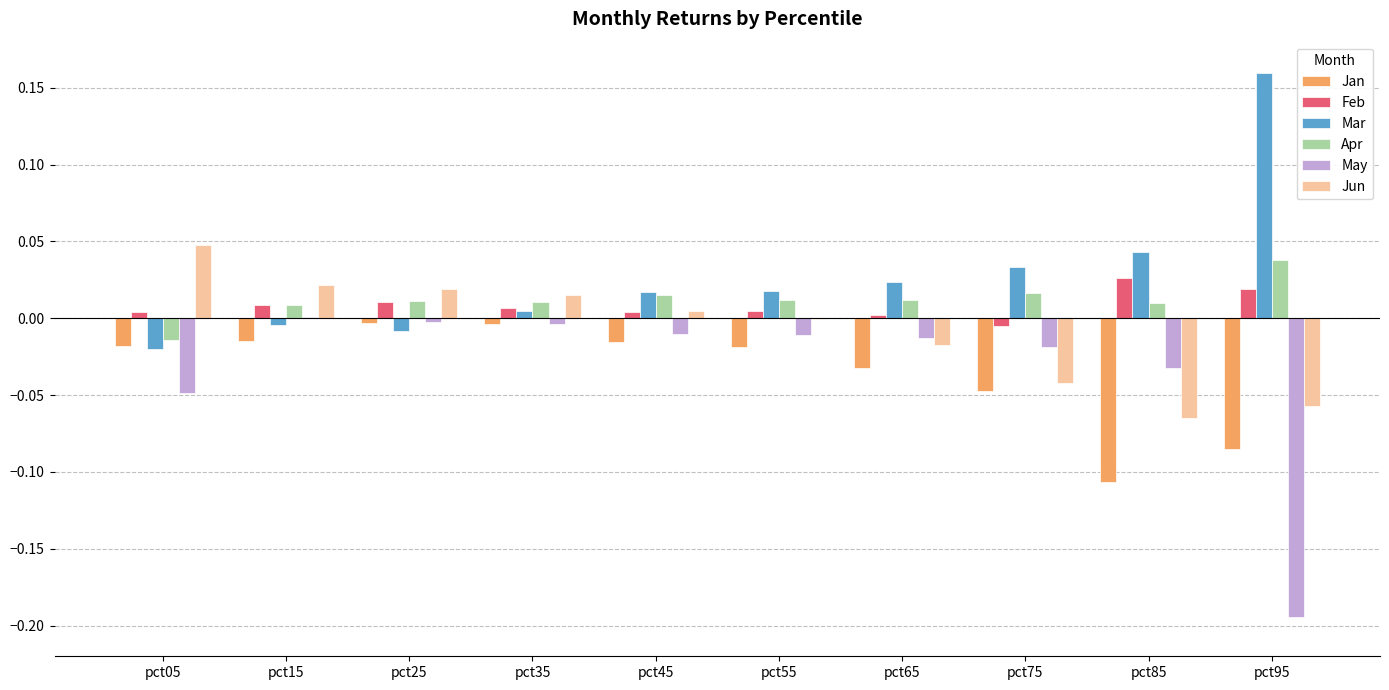

Which category has the highest value in the Mar series?

pct95